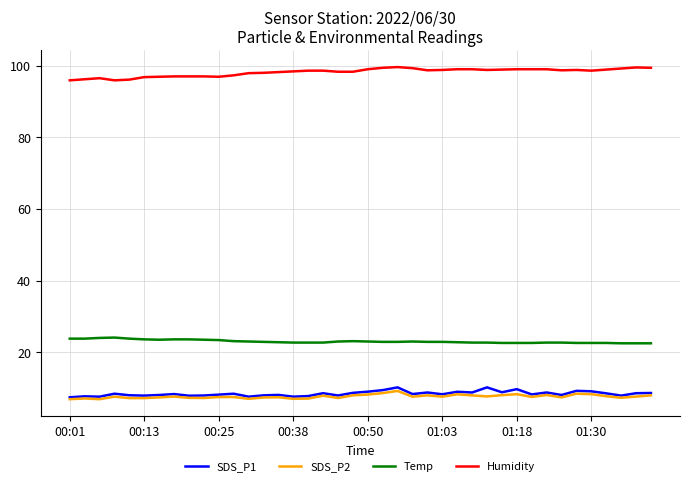

Which series has the largest total across all categories?

Humidity